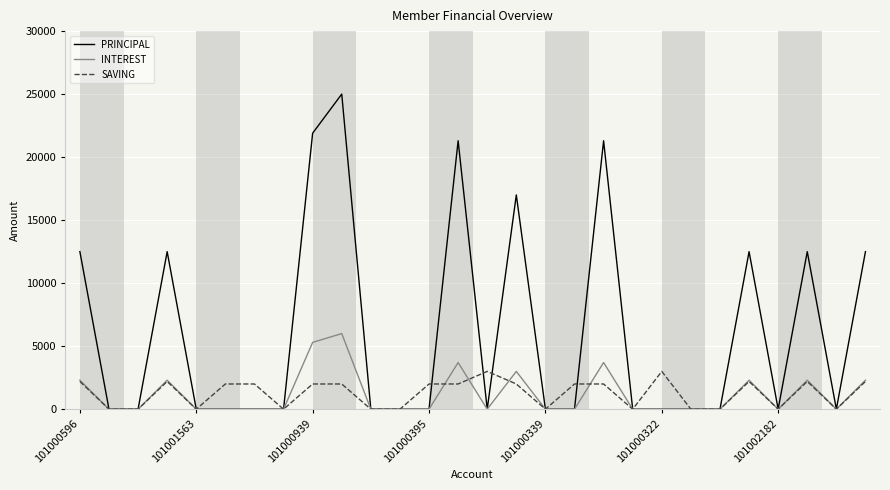

Which series has the largest total across all categories?

PRINCIPAL